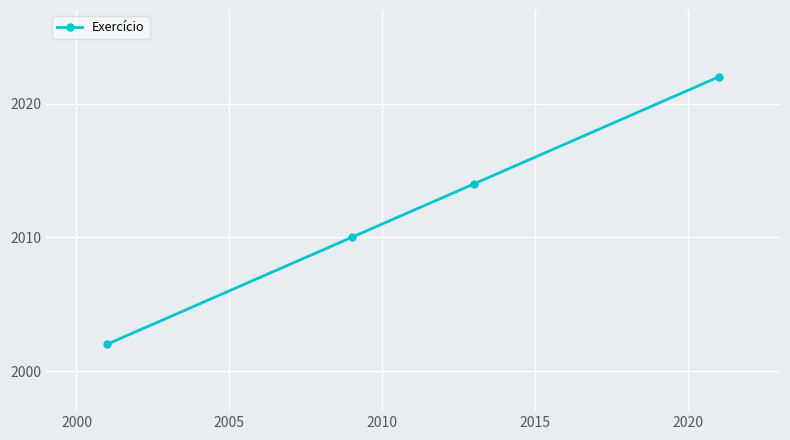

What is the maximum value shown in the chart?

2022